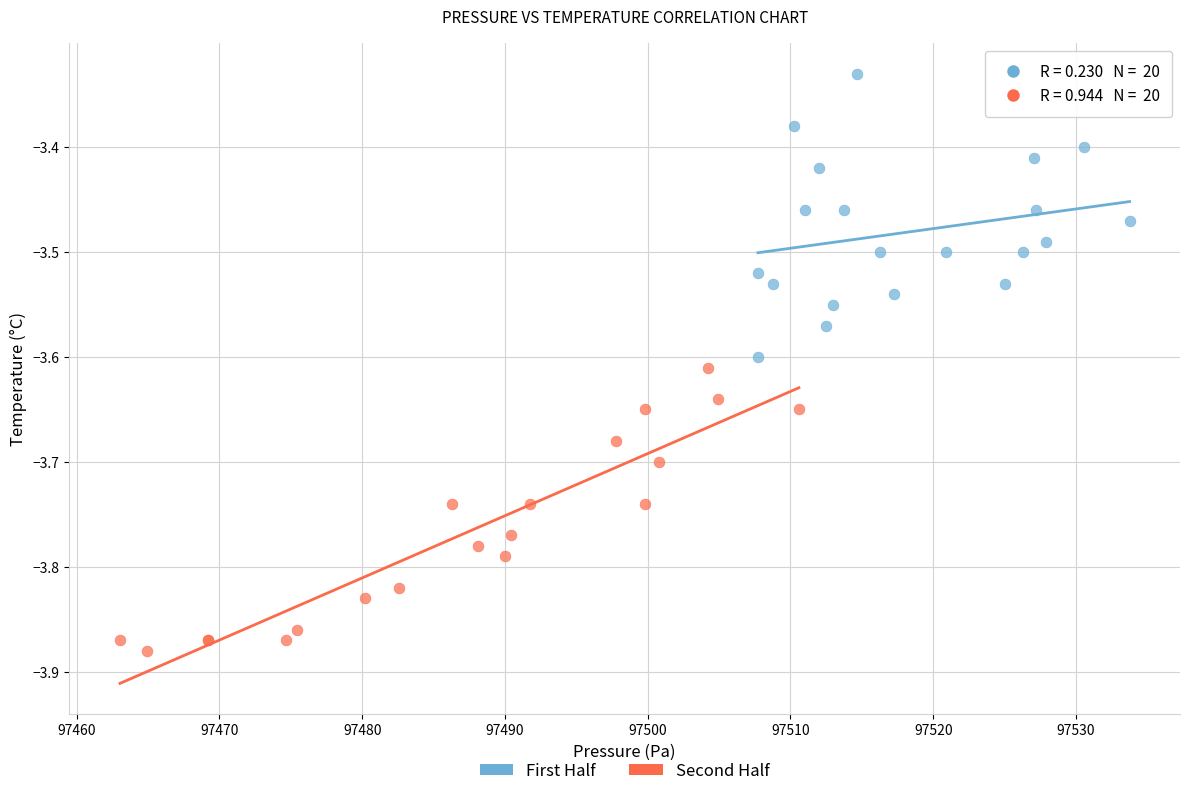

Which series contains the highest Y value?

First Half